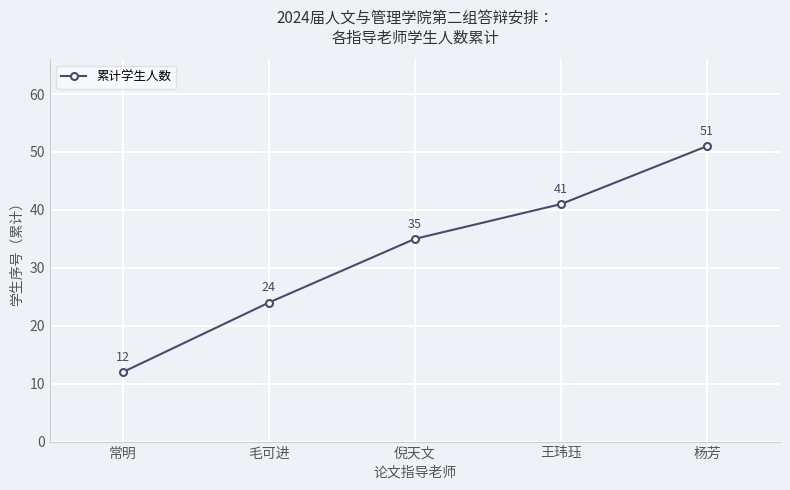

What is the label of the 4th point from the right?

毛可进